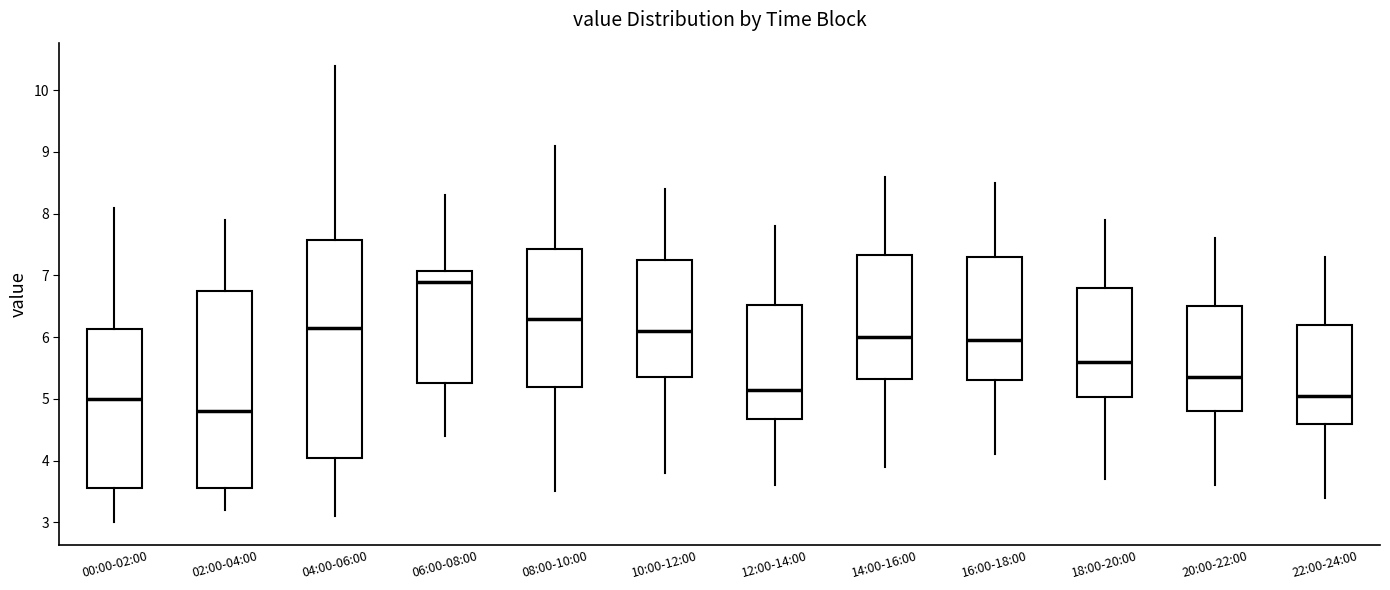

Where is the lower edge of the box for 22:00-24:00 on the y-axis? The values are not printed on the chart, so give them approximately, as read against the axis.

4.6